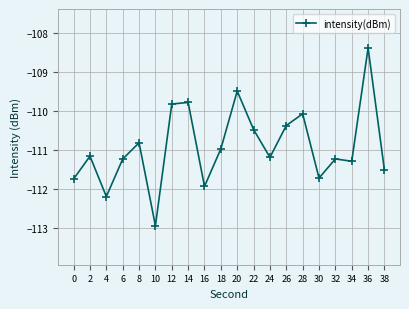

What is the sum of the values at 26 and 32?

-221.6